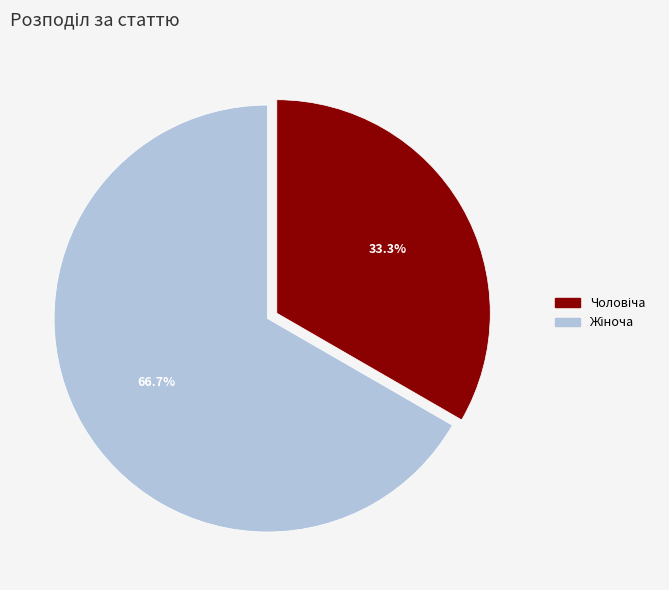

Count the number of slices in the pie.

2